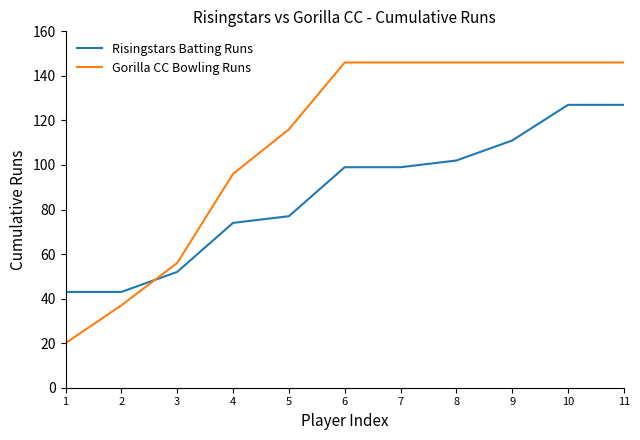

At which label is Gorilla CC Bowling Runs closest to 83?

4